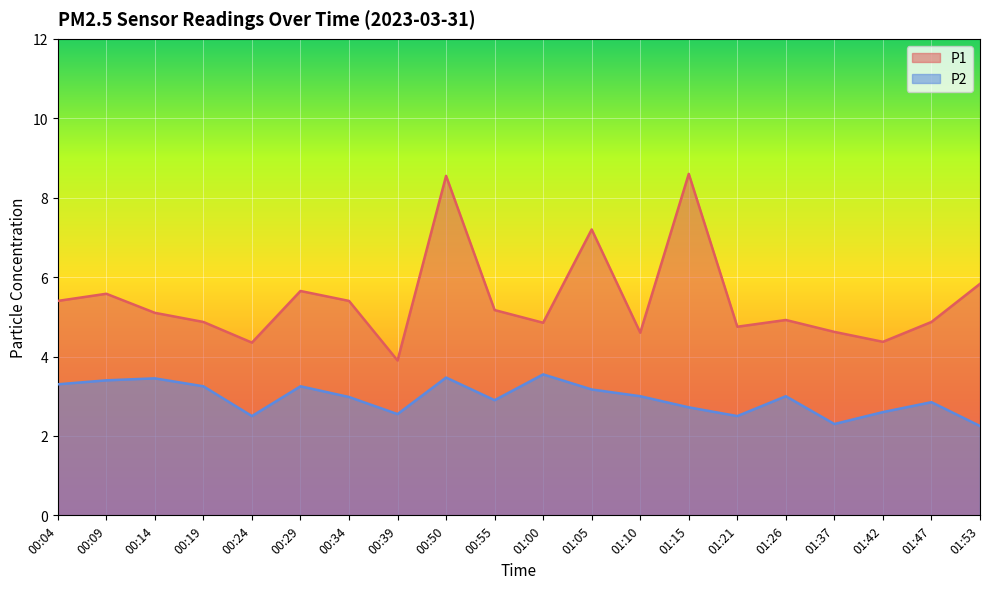

What are all the series names shown in the legend?

P1, P2